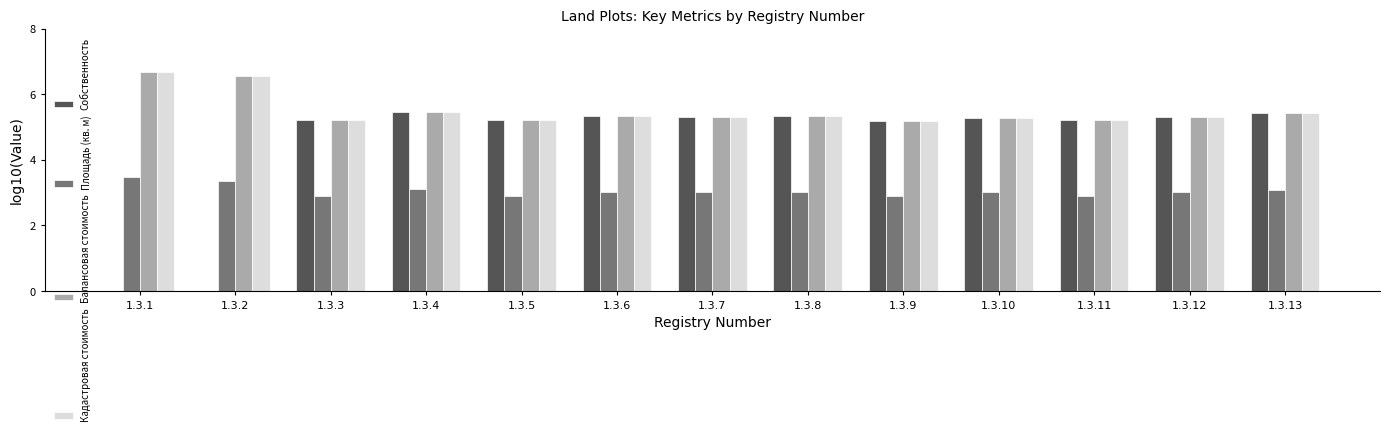

How many groups of bars are there?

13